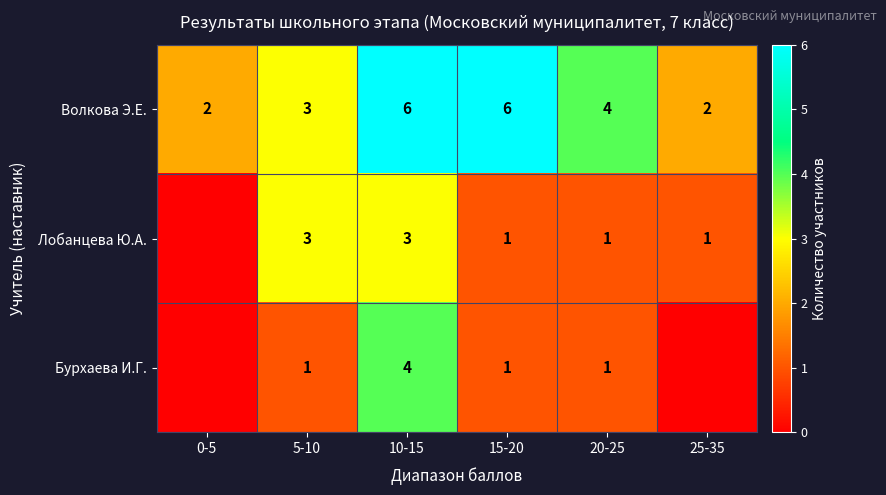

What is the total value across all series at 10-15?

13